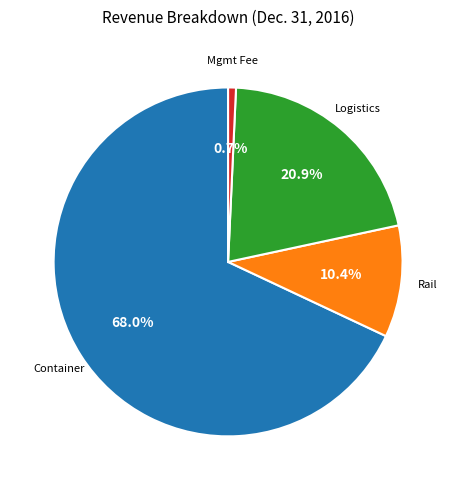

To the nearest percent, what is the difference between the largest and smallest slice percentages?

67%